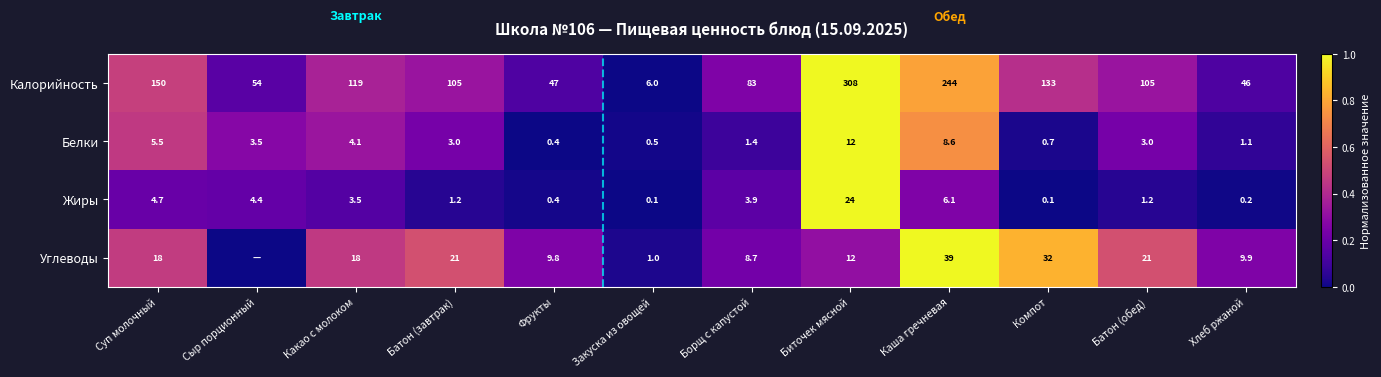

Is it true that Углеводы equals 0.3 at Борщ с капустой?

False